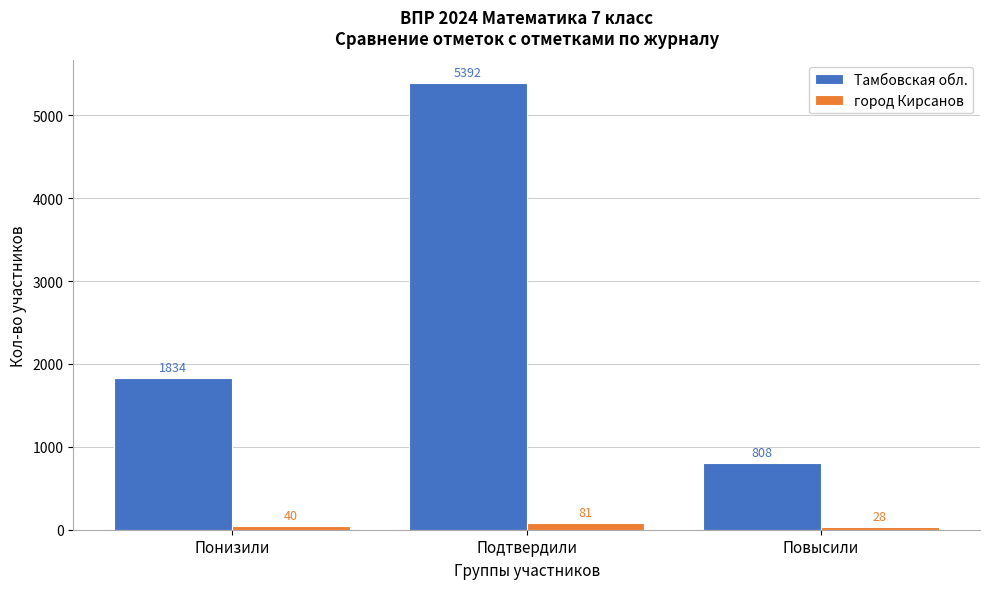

Reading right to left, extract all data points from this chart.

Тамбовская обл.: 808	5392	1834
город Кирсанов: 28	81	40